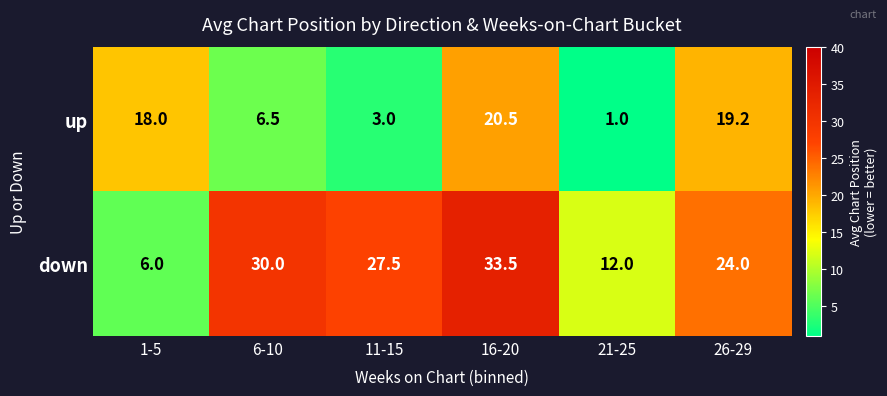

How many series are shown in this chart?

2